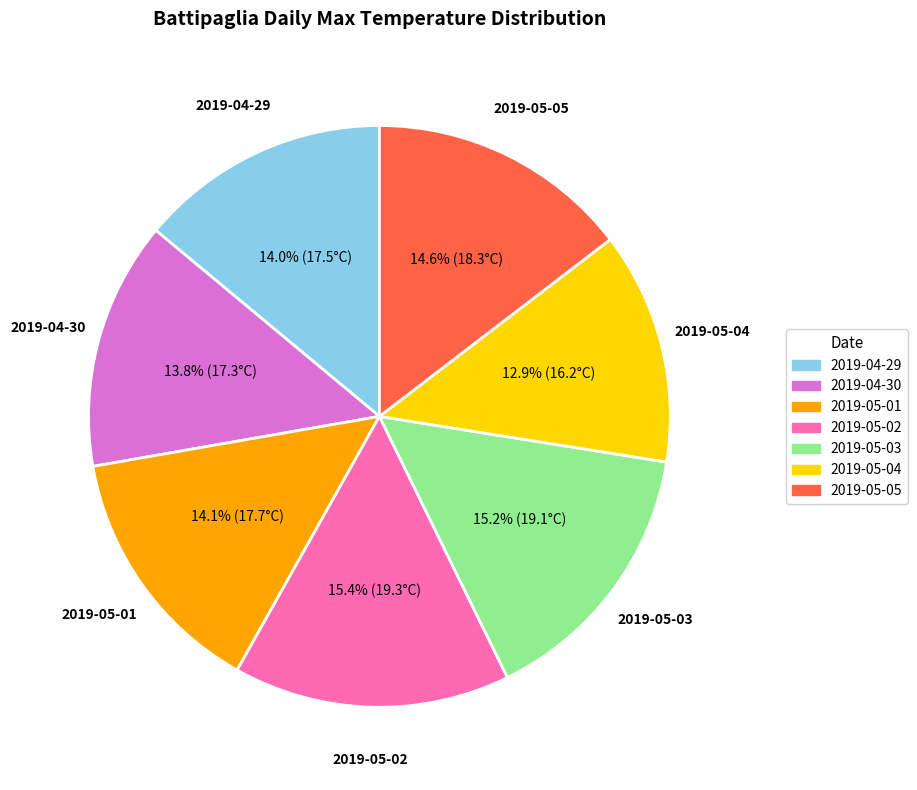

The 2019-04-30 slice represents 14% of the pie. True or false?

True